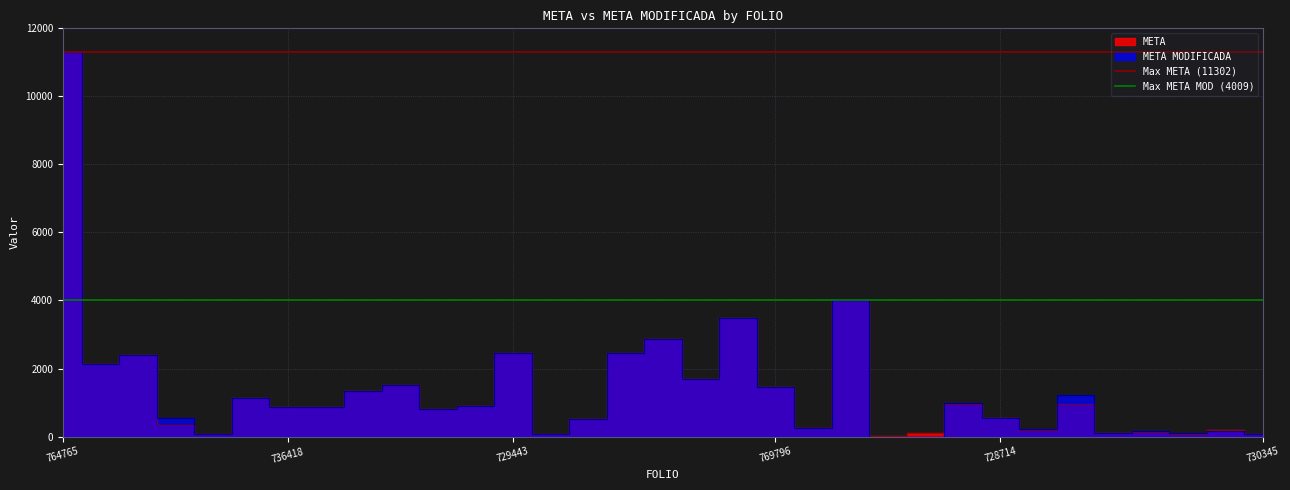

Is it true that Max META MOD (4009) equals 1023 at 736418?

False